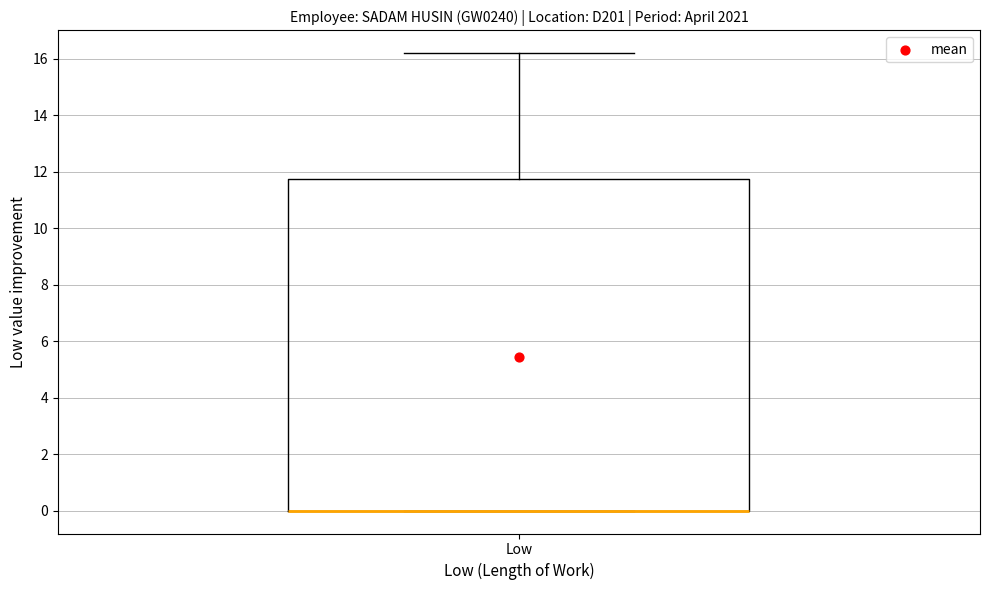

Read this box plot against the y-axis: the position of the median line, the range covered by the box, and the ends of both whiskers. The values are not printed on the chart, so give them approximately, as read against the axis.

median 0.0 (drawn on the box's lower edge), box 0.0 to 11.8, whiskers 0.0 to 16.2